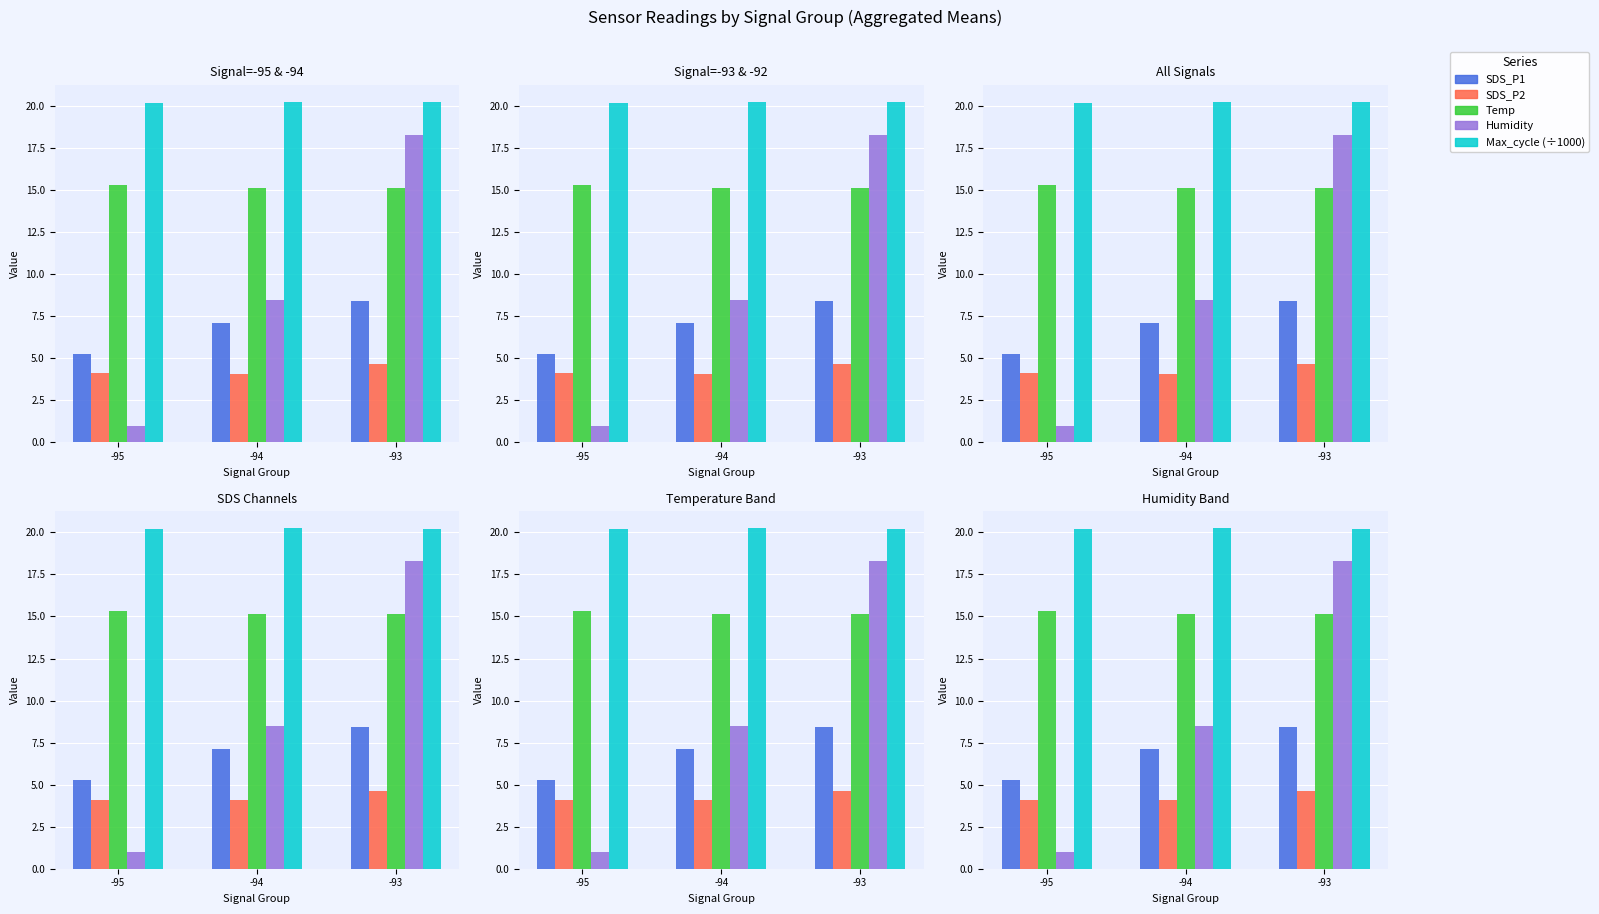

What is the value of the SDS_P1 bar at the 3rd from the left?

8.4